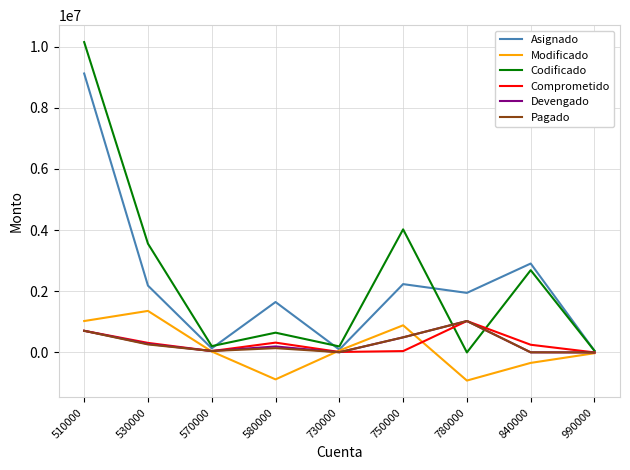

True or false: Comprometido has more than 1 points higher than both neighbors.

True